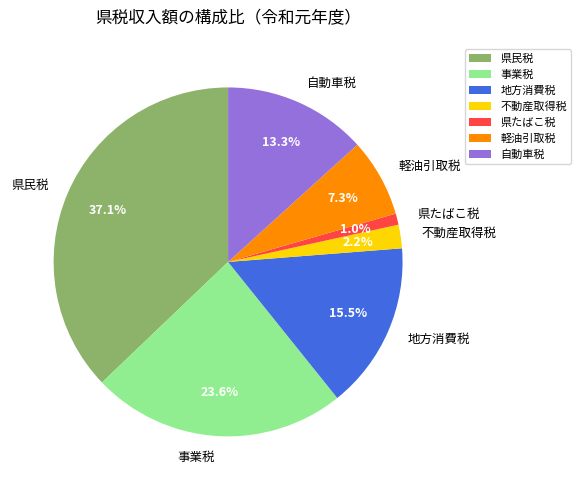

Does 自動車税 account for over 50% of the chart?

No